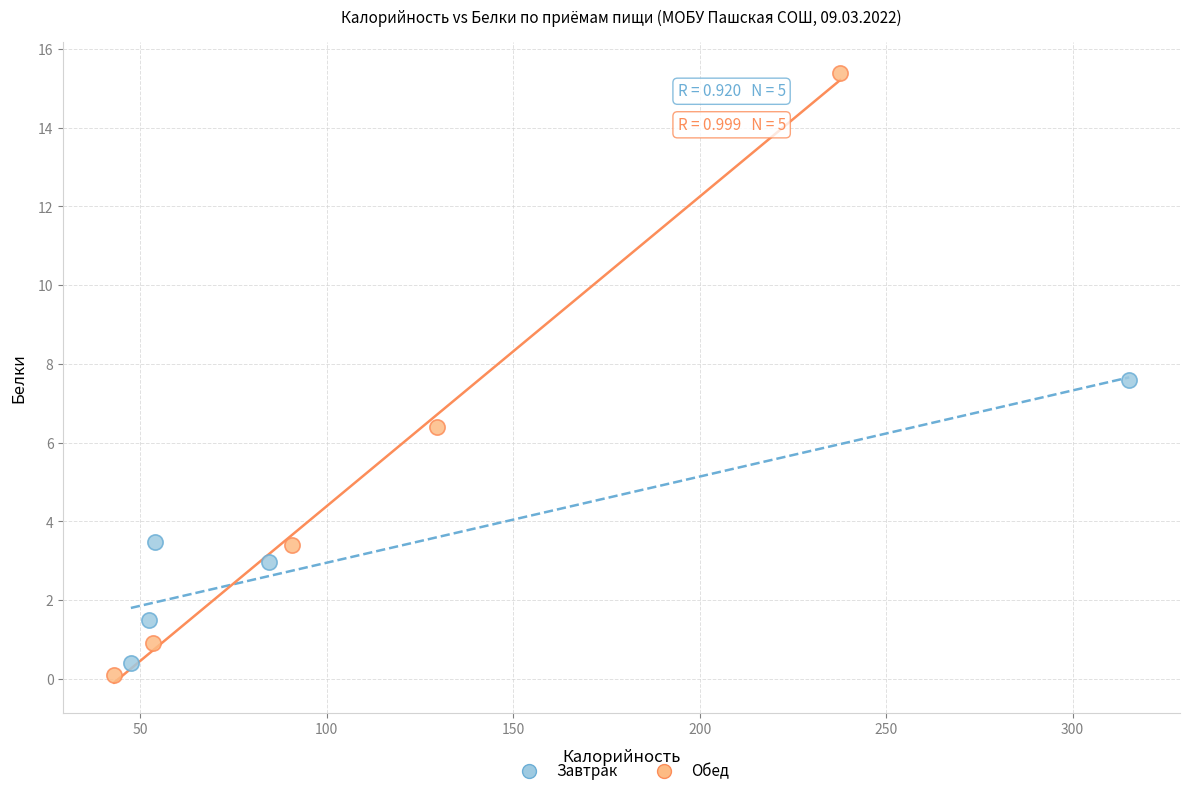

Which series reaches the minimum Y coordinate?

Обед